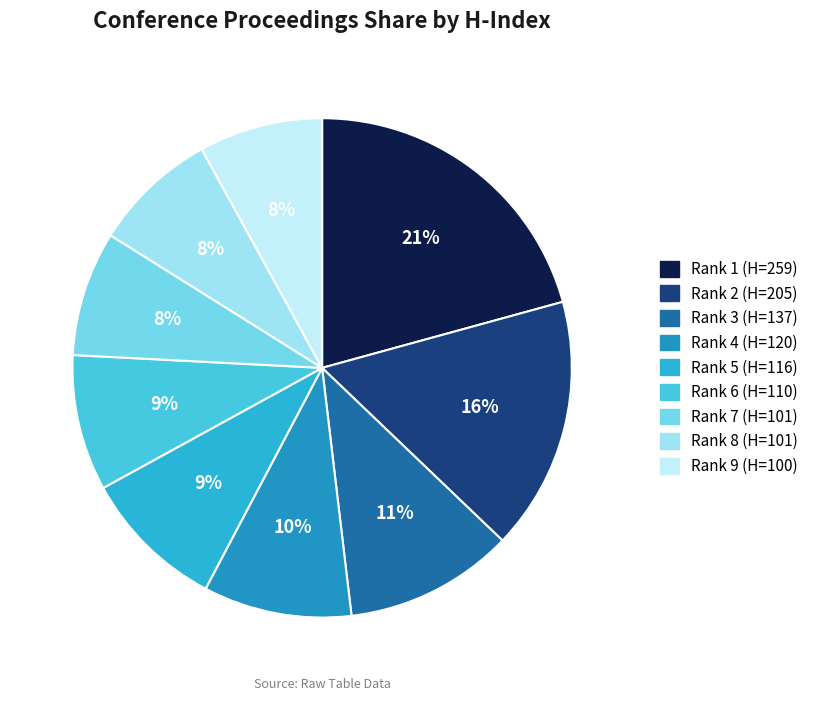

To the nearest percent, what is the combined percentage of Rank 4 (H=120) and Rank 2 (H=205)?

26%